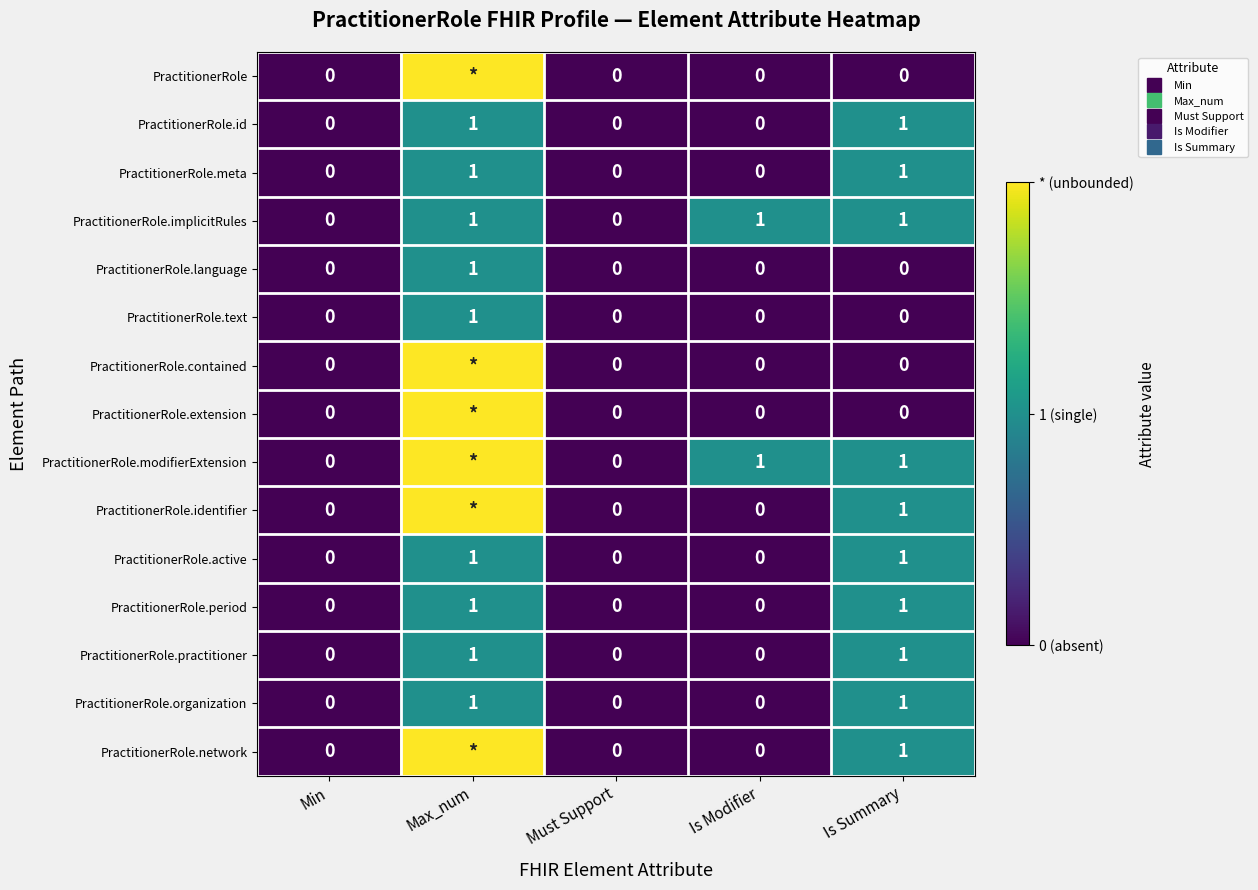

At which category is the sum across all series the highest?

Max_num